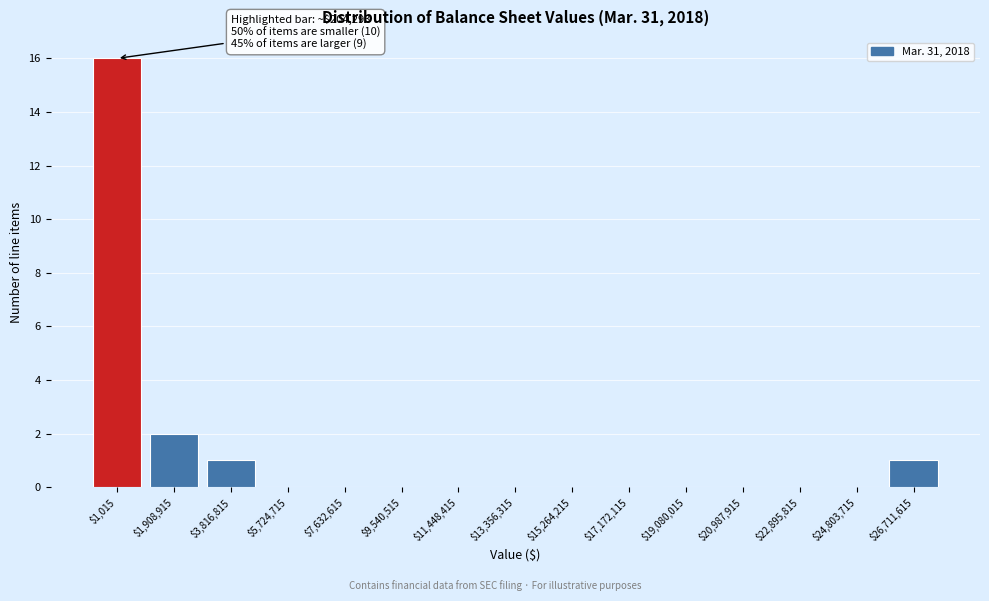

The value at $20,987,915 is -7. True or false?

False